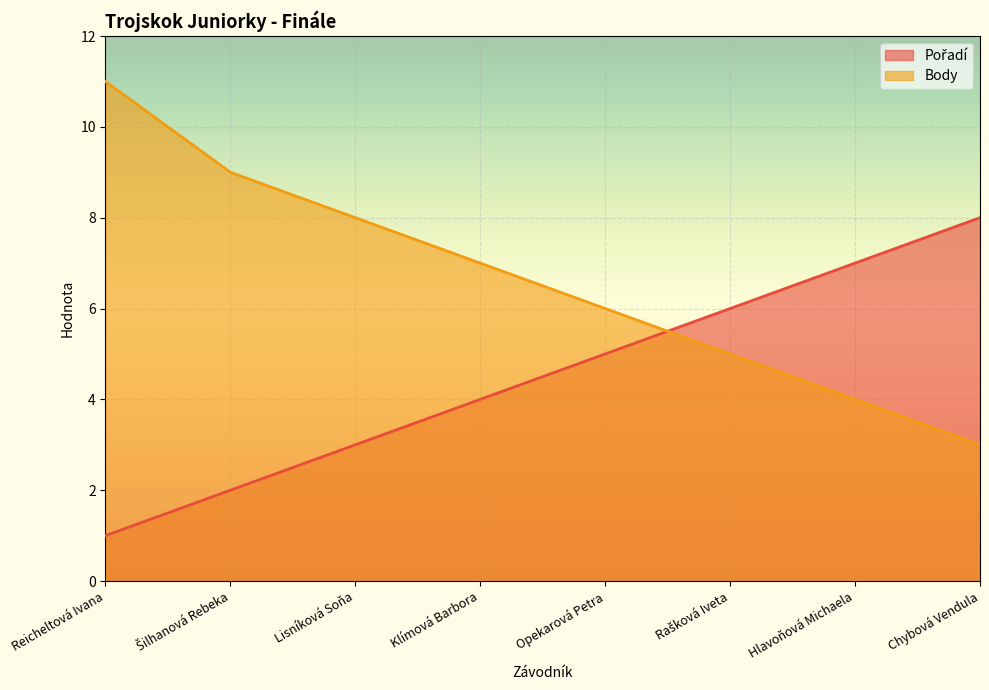

Where does the Body series first go above 7?

Reicheltová Ivana